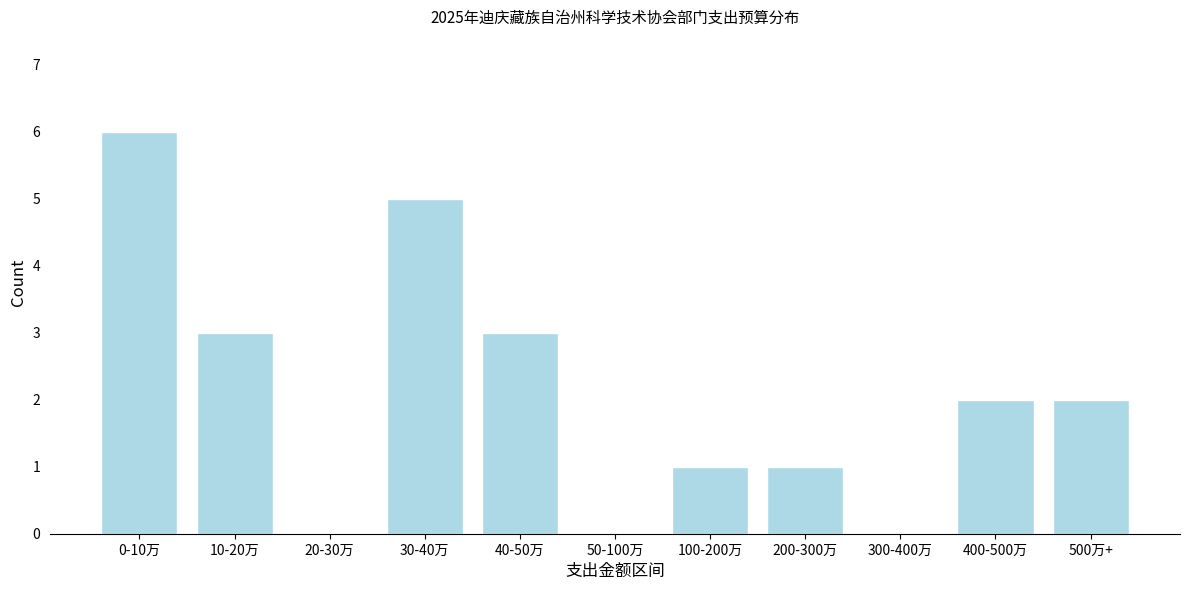

Reading left to right, extract all data points from this chart.

0-10万=6	10-20万=3	20-30万=0	30-40万=5	40-50万=3	50-100万=0	100-200万=1	200-300万=1	300-400万=0	400-500万=2	500万+=2